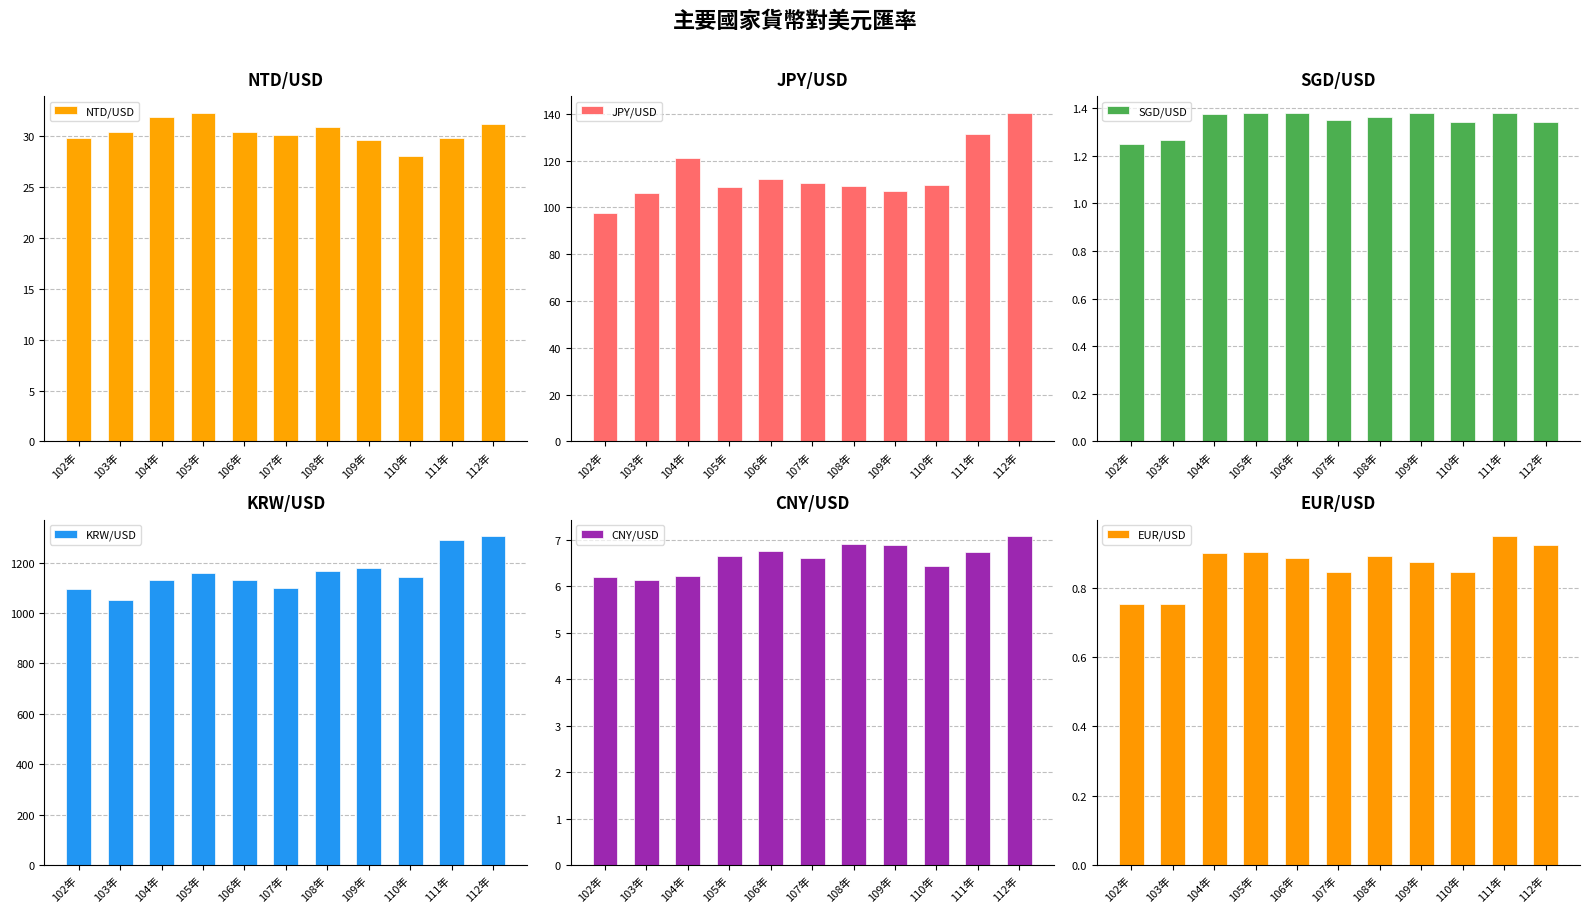

Is it true that NTD/USD equals 41.0 at 112年?

False